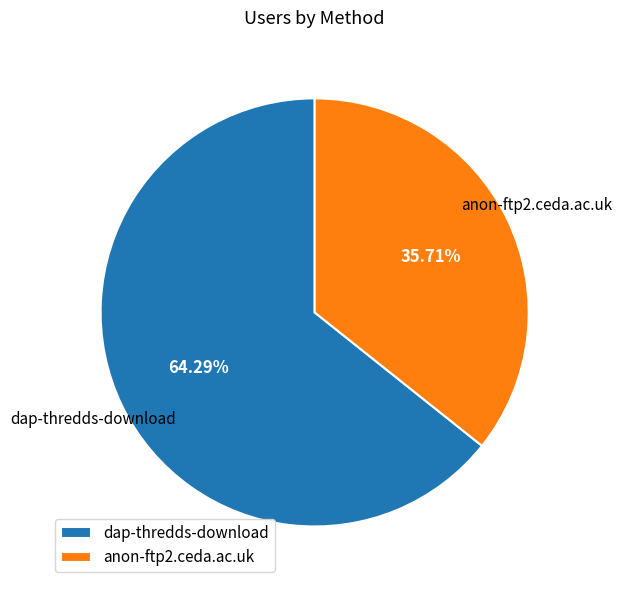

Is there any slice that represents more than half of the pie?

Yes